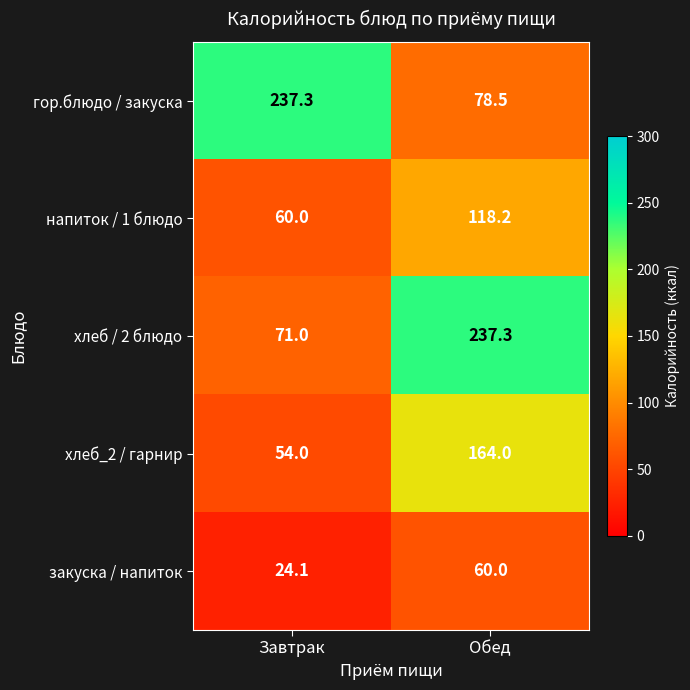

Rank the series at Обед from lowest to highest value.

закуска / напиток, гор.блюдо / закуска, напиток / 1 блюдо, хлеб_2 / гарнир, хлеб / 2 блюдо